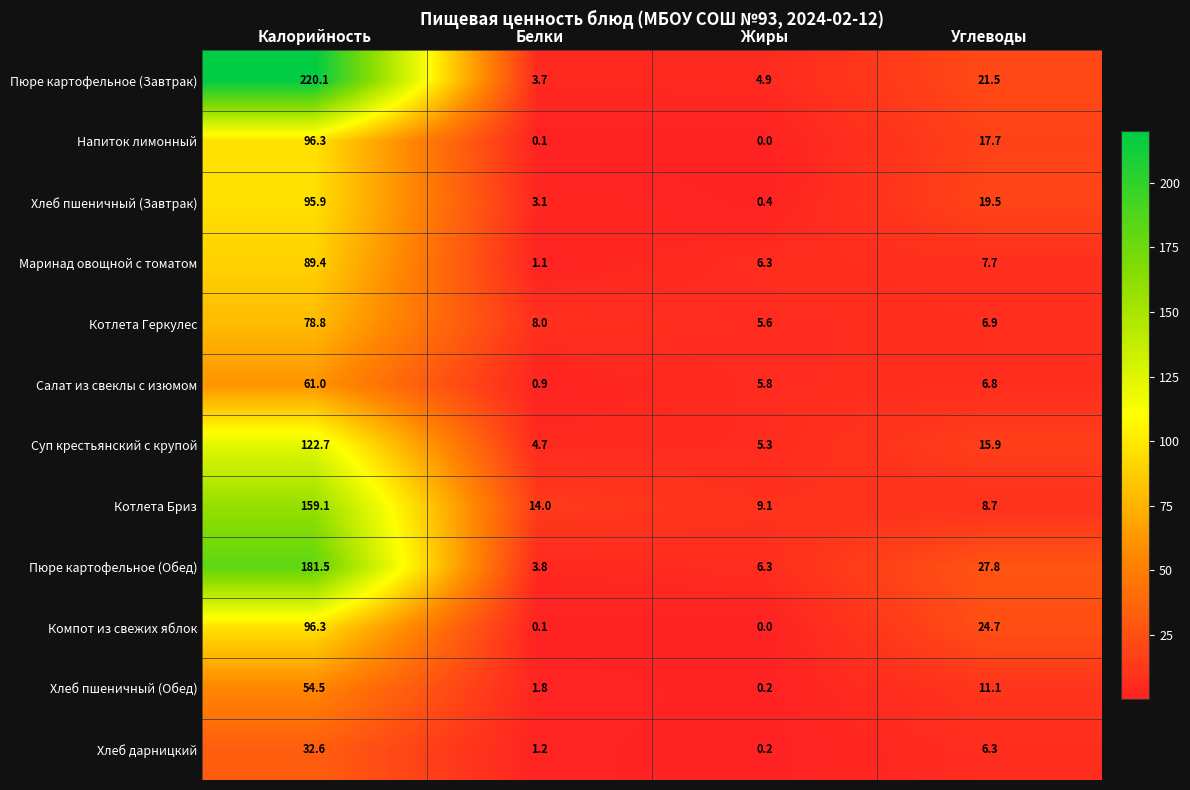

What is the difference between the Суп крестьянский с крупой values at Белки and Углеводы?

11.2